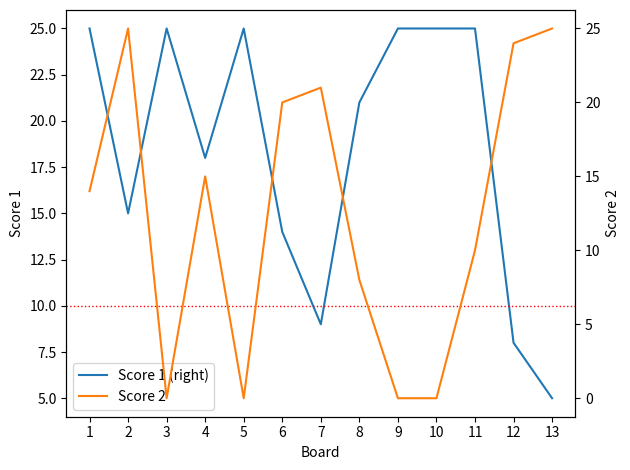

At 8, list the series in order from smallest to largest.

Score 2, Score 1 (right)